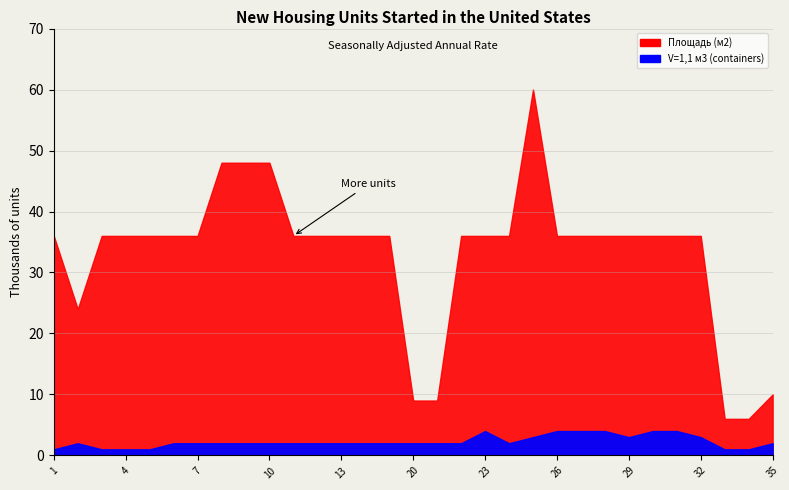

Does the chart display data point markers on the line(s)?

No